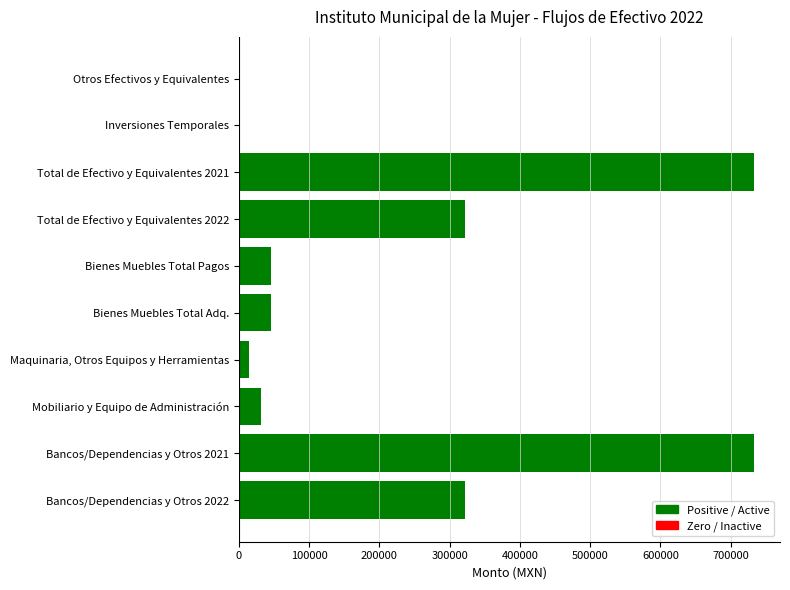

What is the change in value from Total de Efectivo y Equivalentes 2021 to Inversiones Temporales?

-733695.5